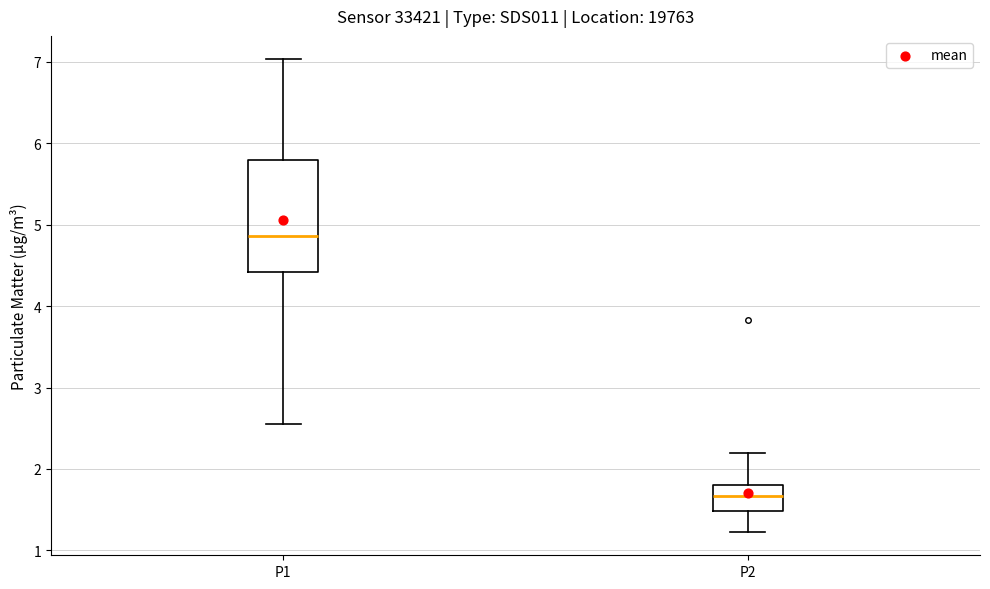

Where does the median line of the box for P2 sit on the y-axis? The values are not printed on the chart, so give them approximately, as read against the axis.

1.7